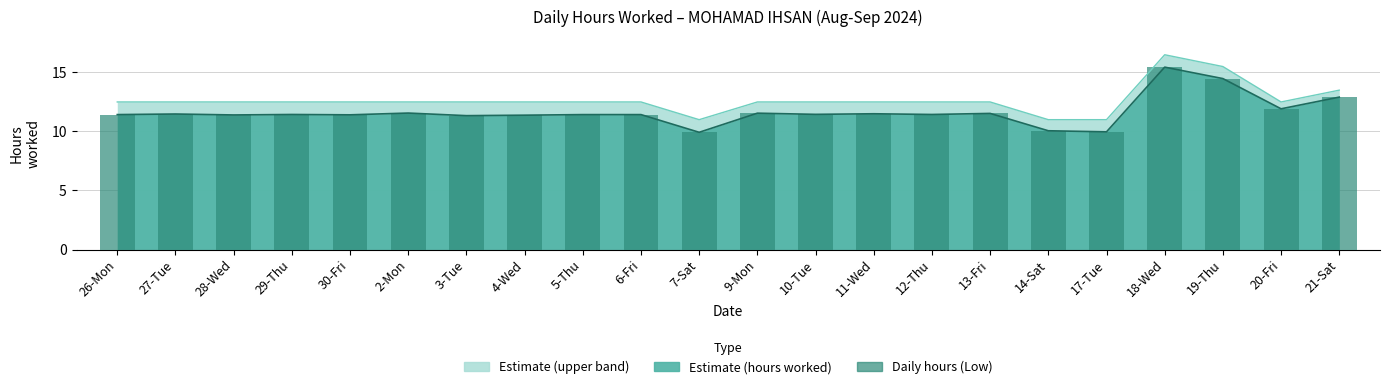

What is the maximum value shown in the chart?

15.4